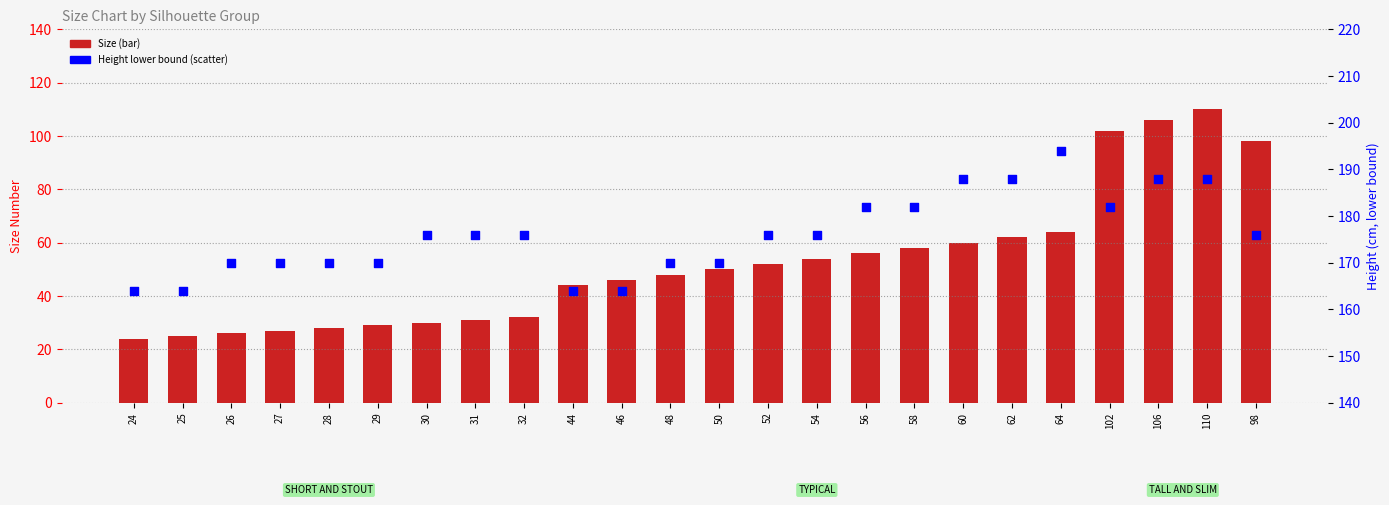

Is the value of Height (cm, lower bound) at 102 greater than the value of Size at 46?

Yes